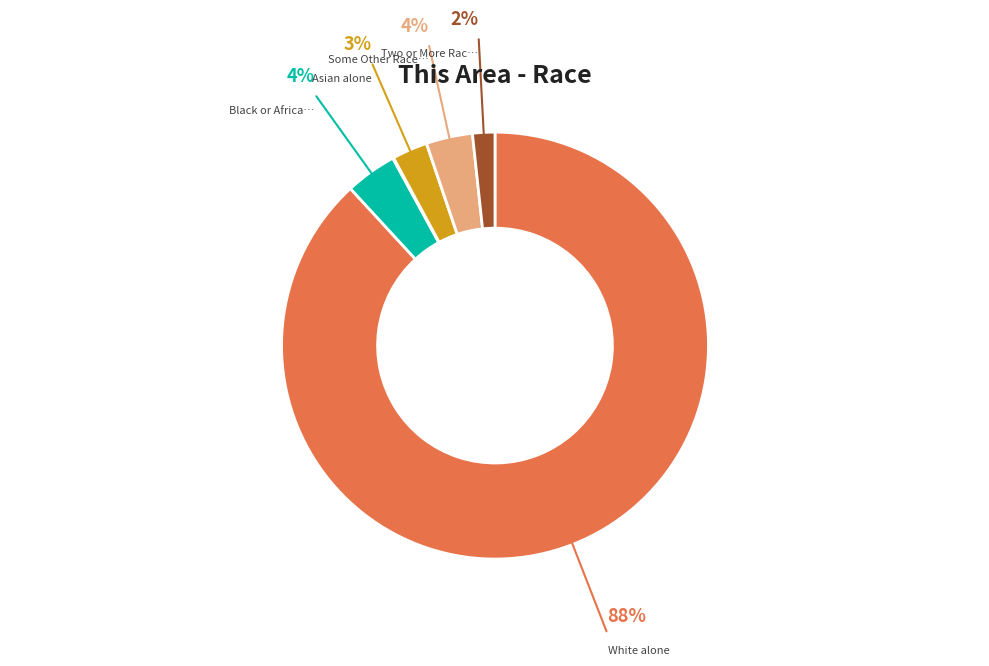

Is there a majority slice in this chart?

Yes